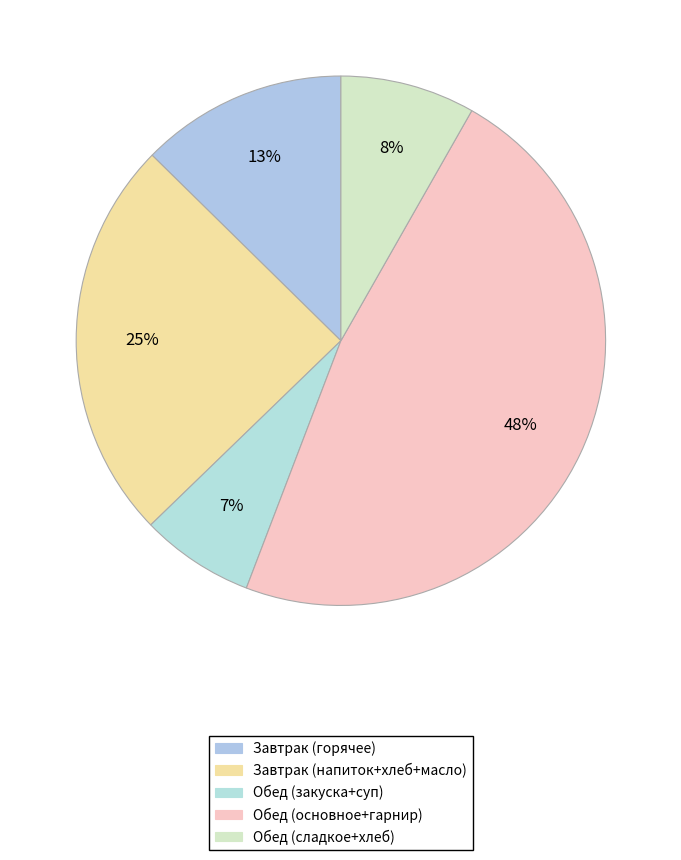

To the nearest percent, what is the difference between the largest and smallest slice percentages?

41%